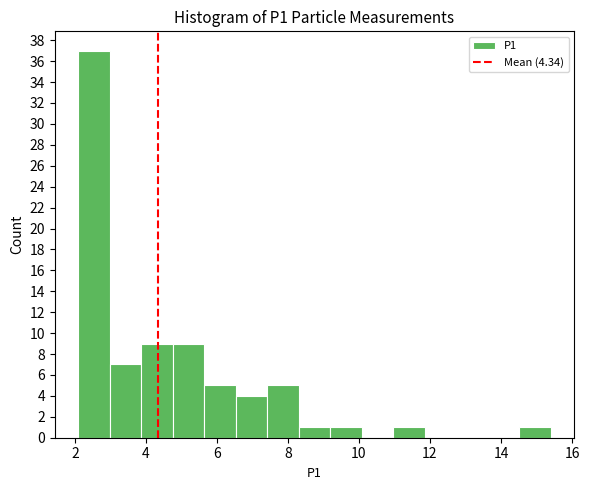

Over which range of the x-axis is the bar tallest?

2.2 to 3.0